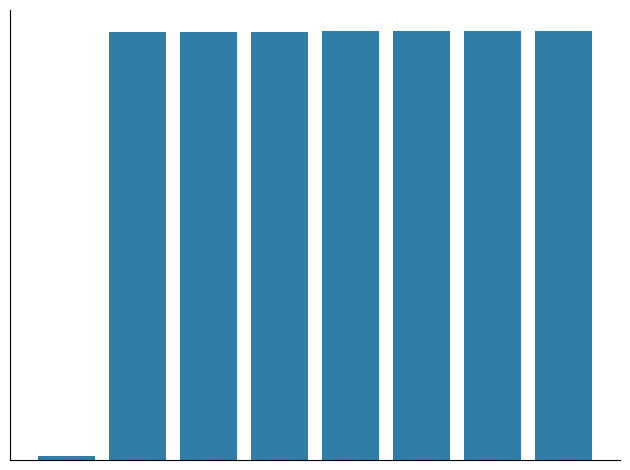

List the labels in order of value, largest first.

7, 6, 5, 4, 3, 2, 1, 0